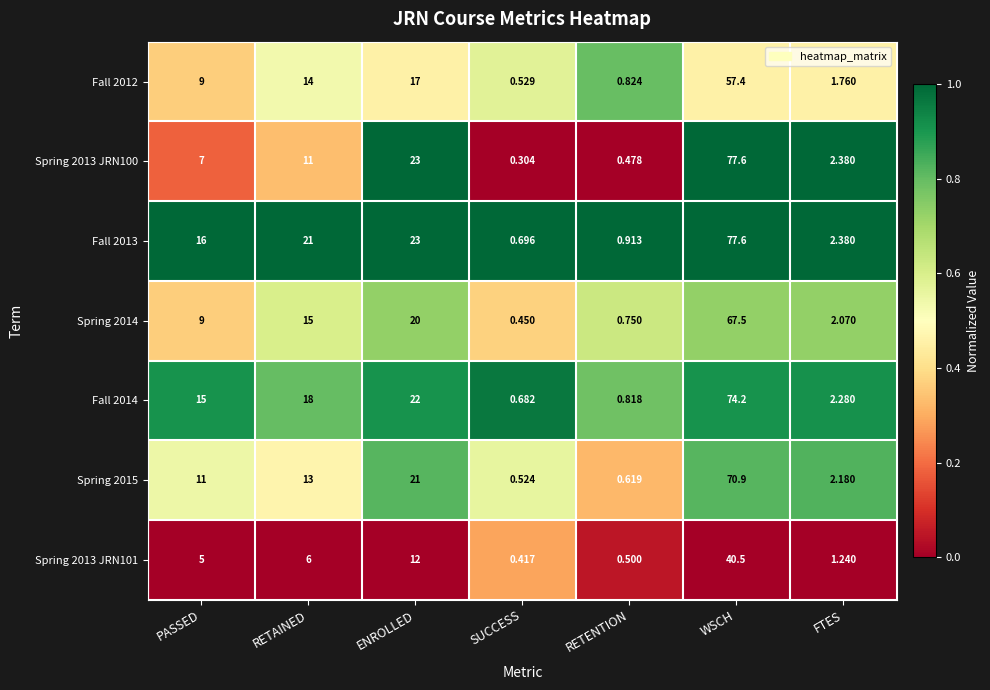

At which category is the sum across all series the highest?

WSCH